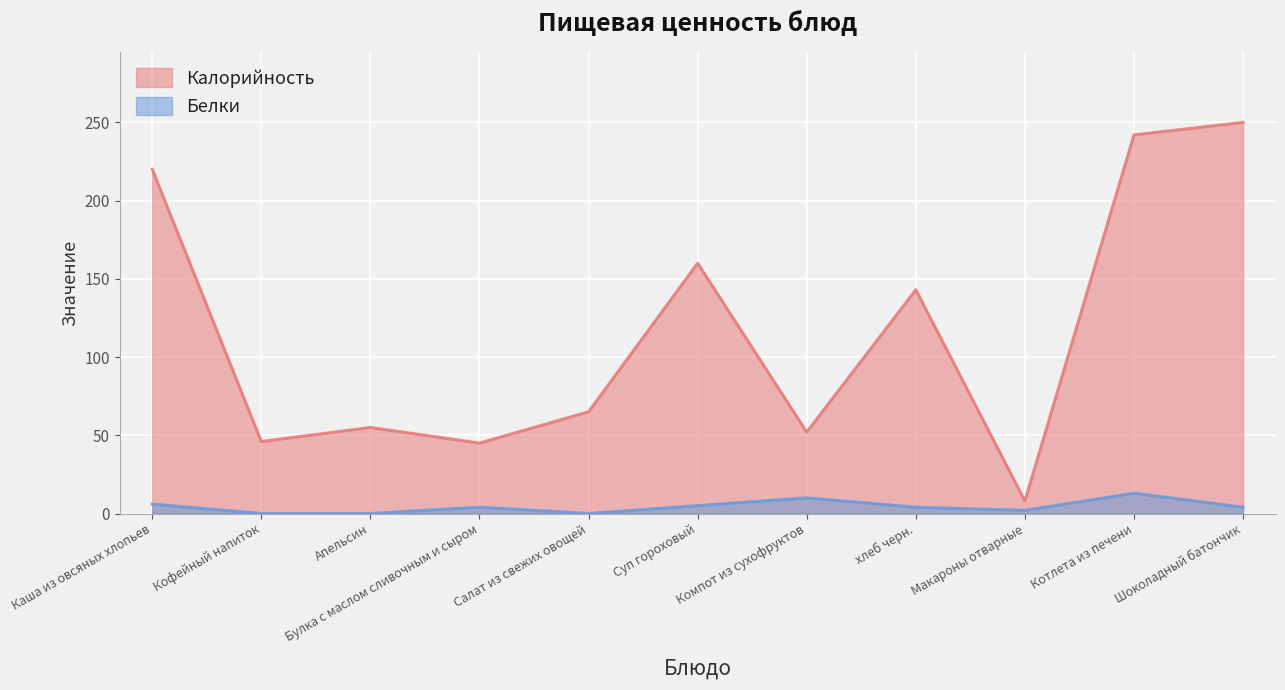

Rank the series by their average value, from highest to lowest.

Калорийность, Белки